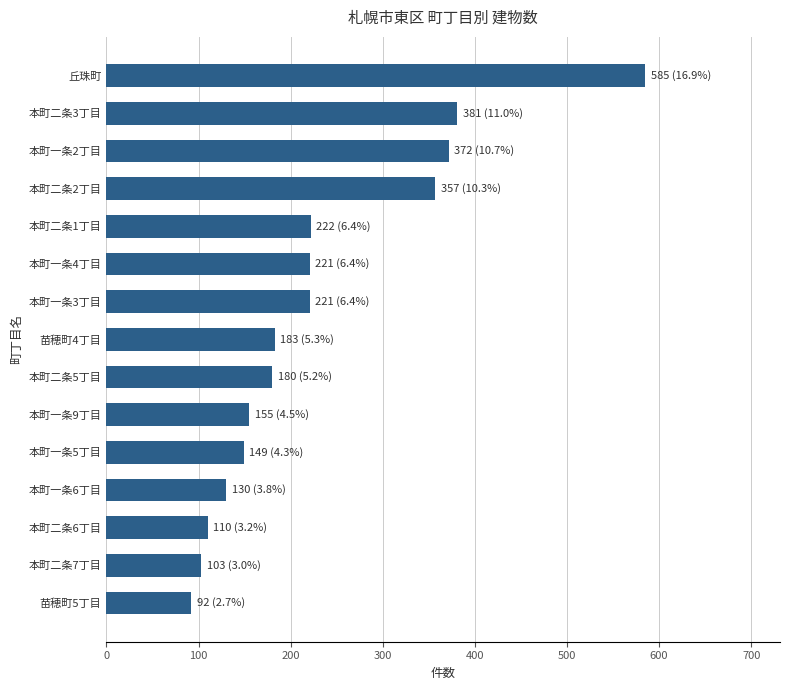

What is the ratio of the value at 本町二条5丁目 to the value at 本町二条3丁目?

0.5